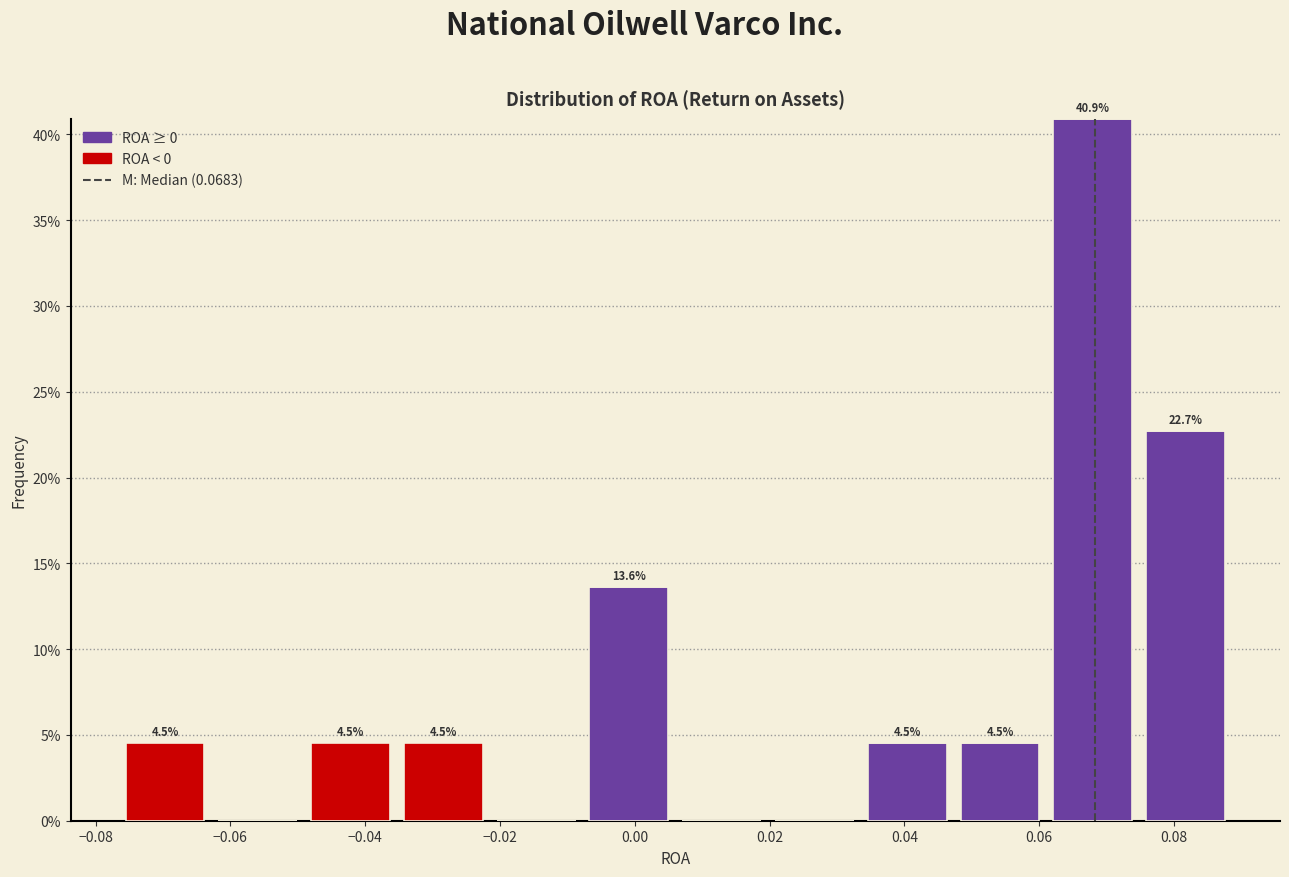

Which range on the x-axis has the tallest stacked bar (by total height)?

0.062 to 0.074